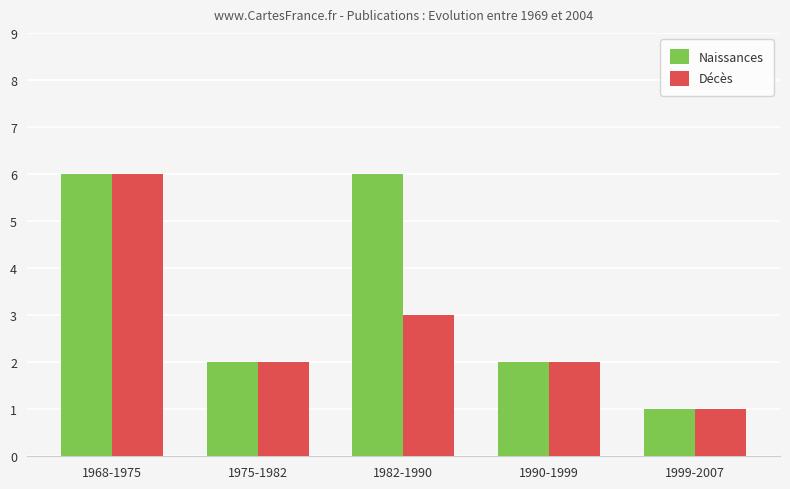

True or false: Naissances has a value of 3 at 1990-1999.

False